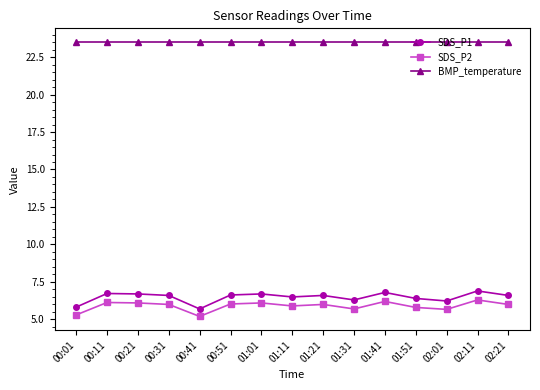

What is the spread (max minus min) of values at 00:21?

17.4